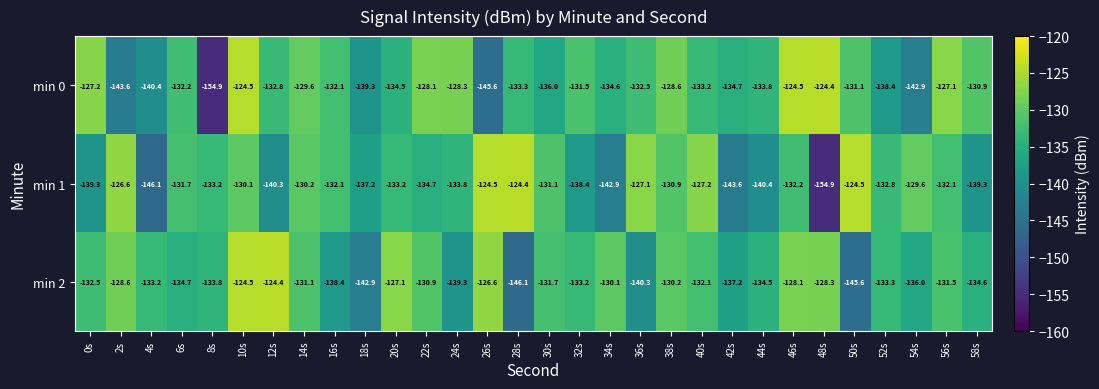

What is the highest value of the min 0 series?

-124.4